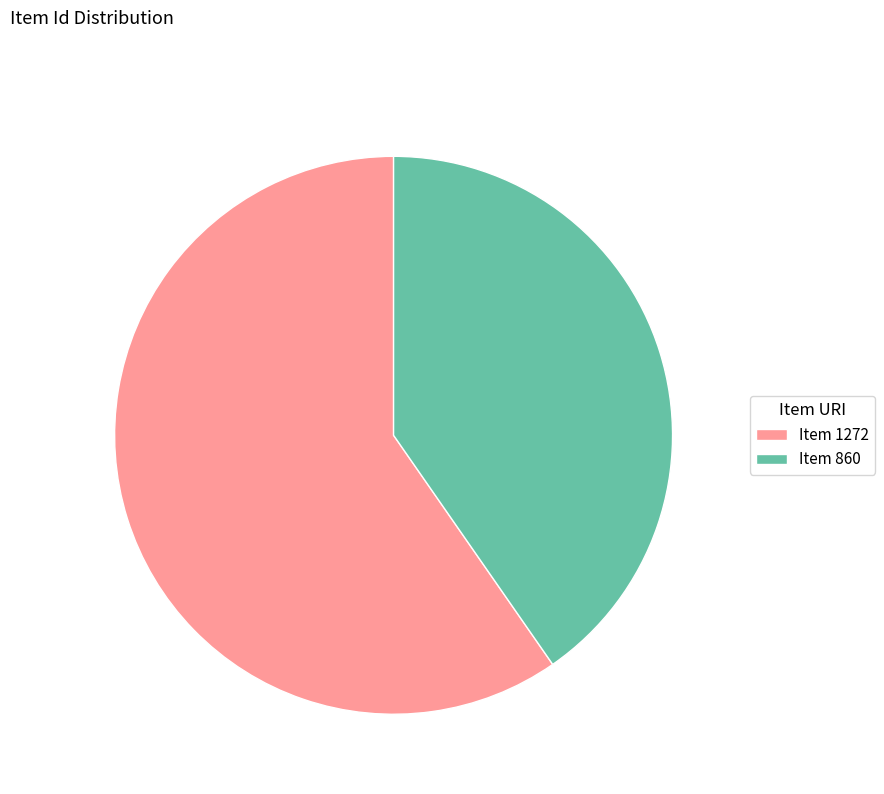

Is it true that Item 1272 is 60% of the pie?

True